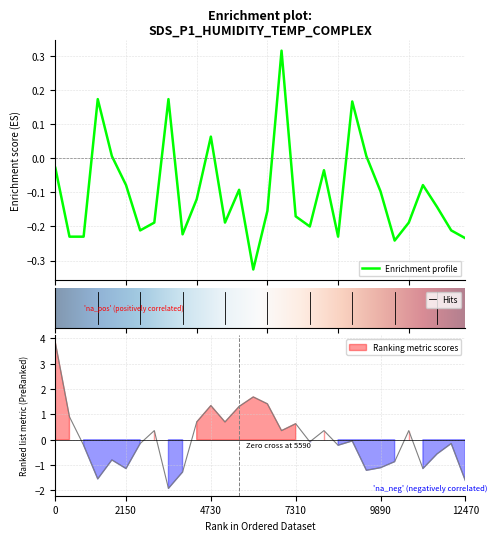

True or false: SDS_P1 has a value of -0.2 at 12:00.

True